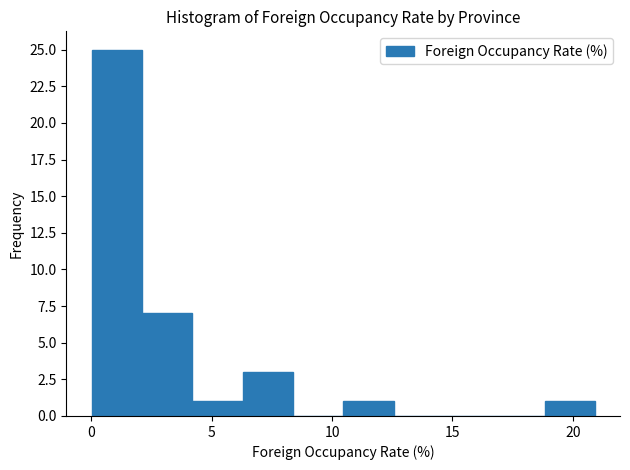

Reading left to right, list every bar in this chart as the range it spans on the x-axis followed by its height. Neither the bar edges nor the heights are printed on the chart, so give them approximately, as read against the axes.

0.0 to 2.0: 25
2.0 to 4.0: 7
4.0 to 6.5: 1
6.5 to 8.5: 3
8.5 to 10.5: 0
10.5 to 12.5: 1
12.5 to 14.5: 0
14.5 to 16.5: 0
16.5 to 19.0: 0
19.0 to 21.0: 1